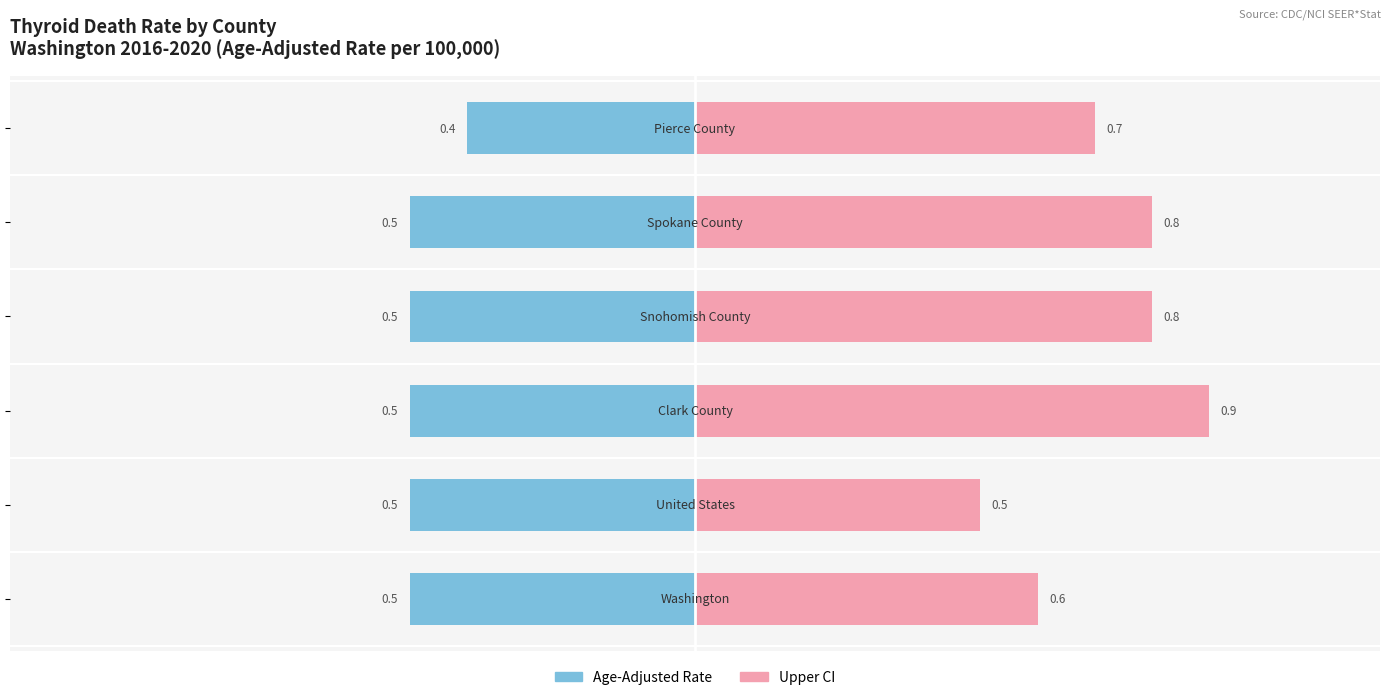

What is the sum of all Upper CI values?

4.3